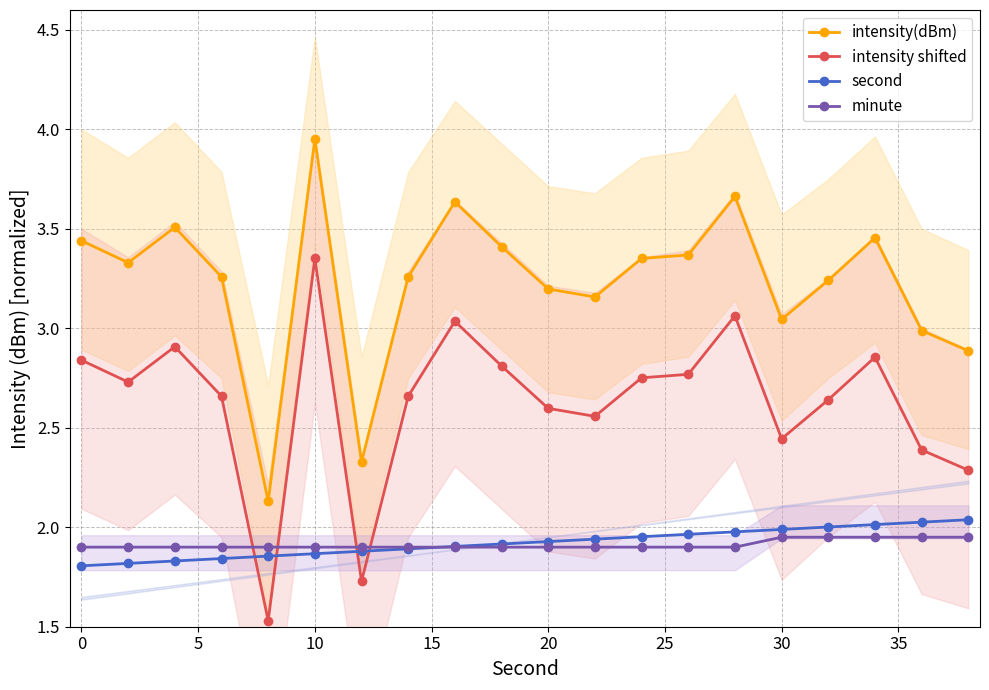

True or false: minute and intensity shifted intersect in this chart.

True